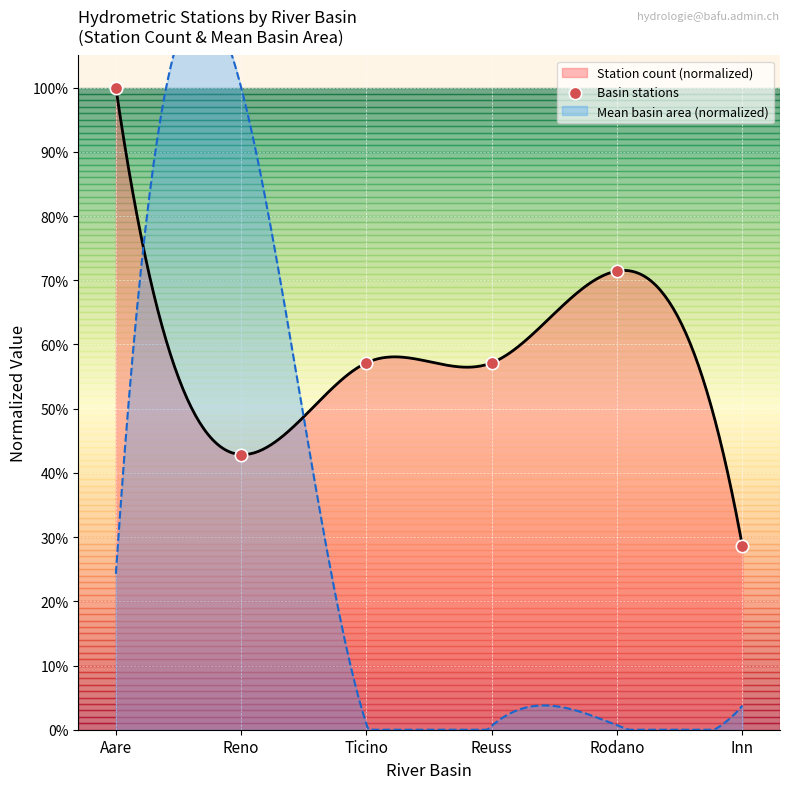

Which has a higher value, Reuss or Rodano?

Rodano